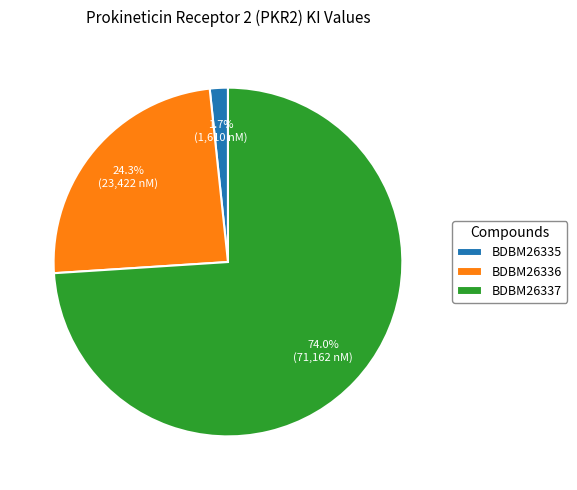

Approximately how many times larger is the value at BDBM26335 compared to BDBM26336?

0.1